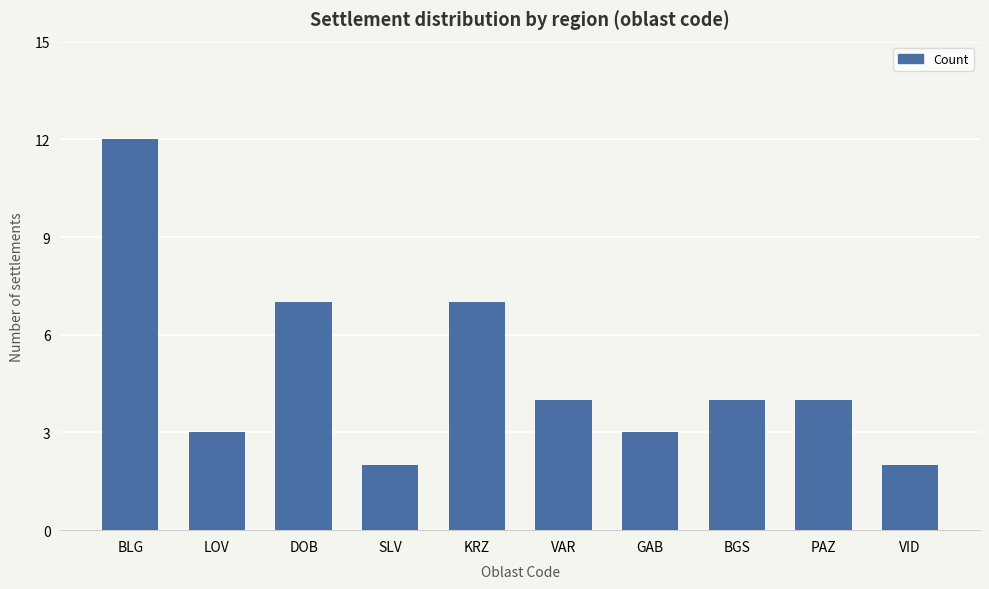

What is the average value?

5